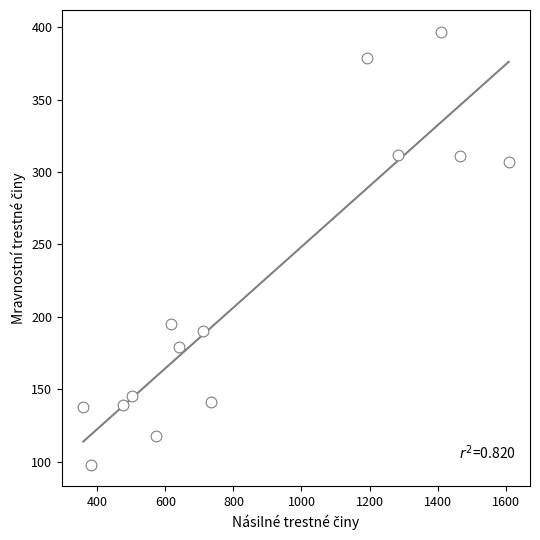

What is the range of X values (max minus min)?

1250